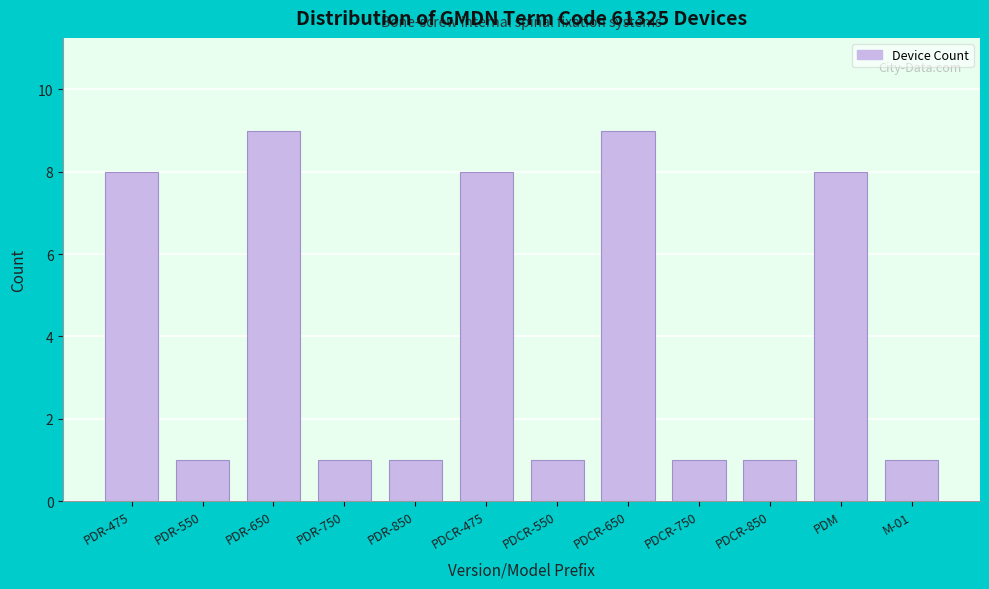

Reading left to right, transcribe all the data shown in this chart.

PDR-475=8	PDR-550=1	PDR-650=9	PDR-750=1	PDR-850=1	PDCR-475=8	PDCR-550=1	PDCR-650=9	PDCR-750=1	PDCR-850=1	PDM=8	M-01=1